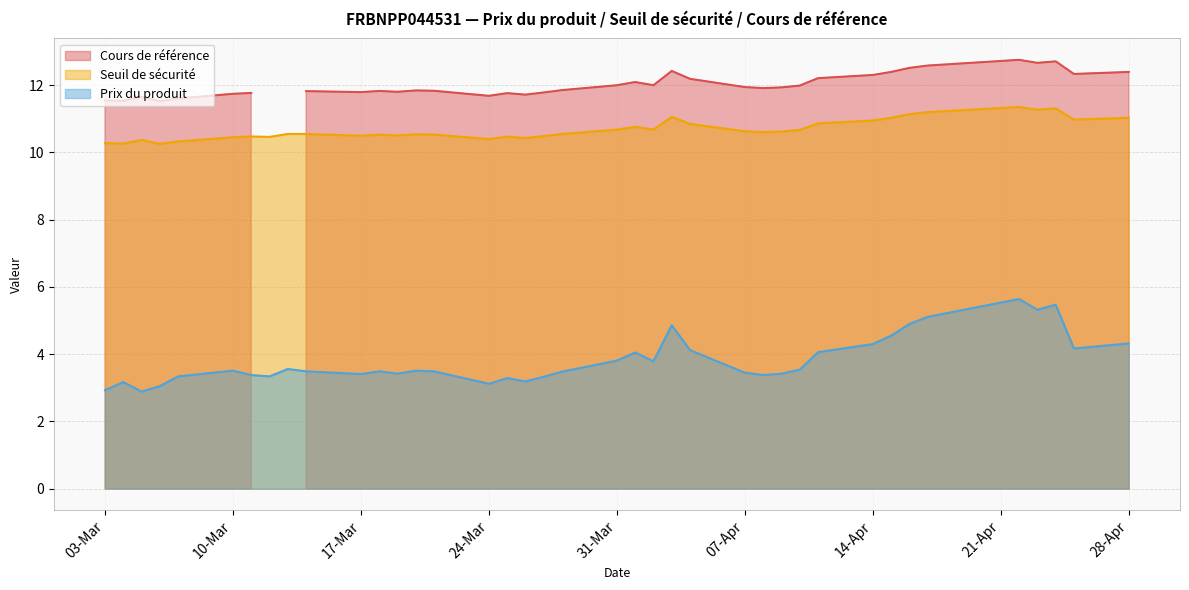

The value of Prix du produit at 2025-04-14 is 2.6. True or false?

False